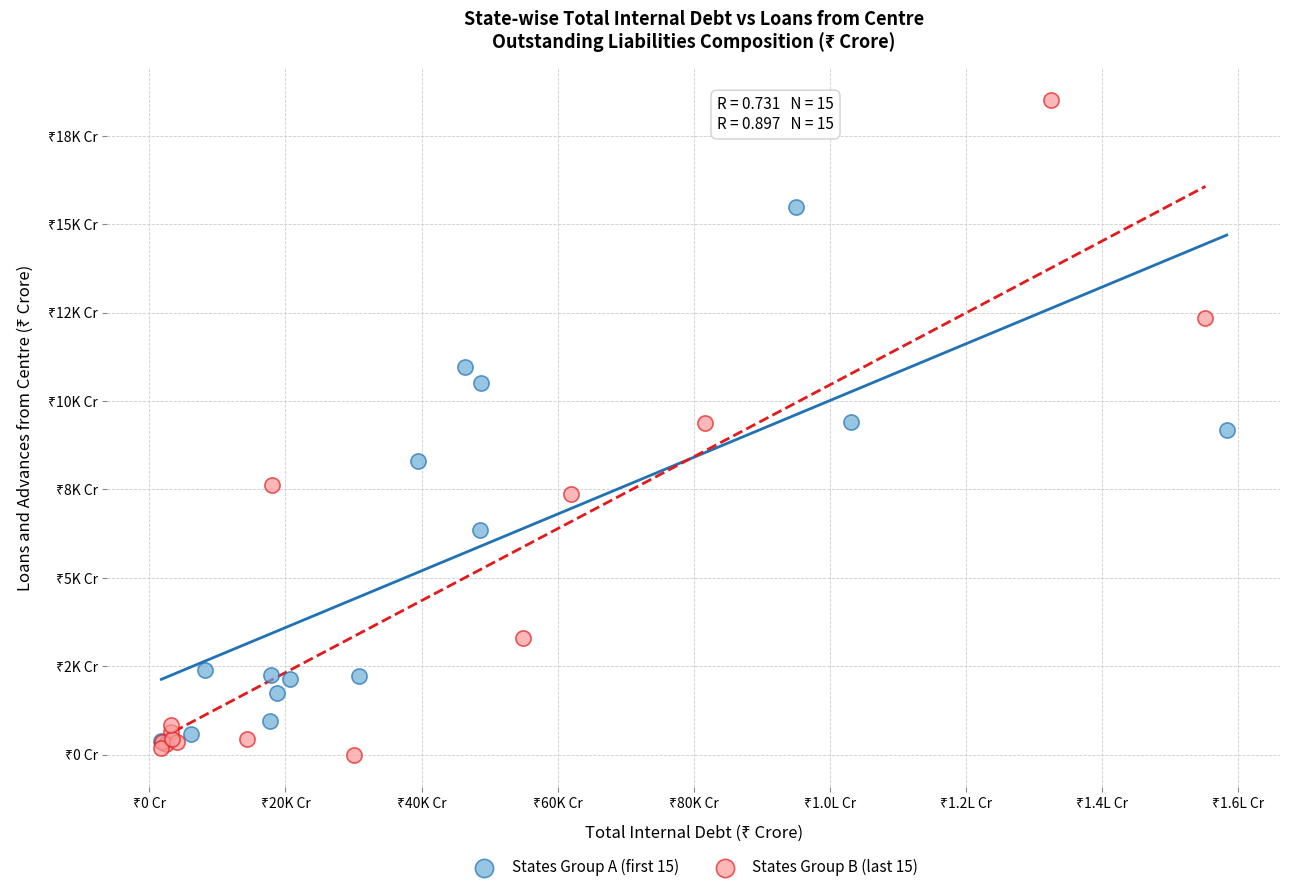

Which series contains the highest Y value?

States Group B (last 15)